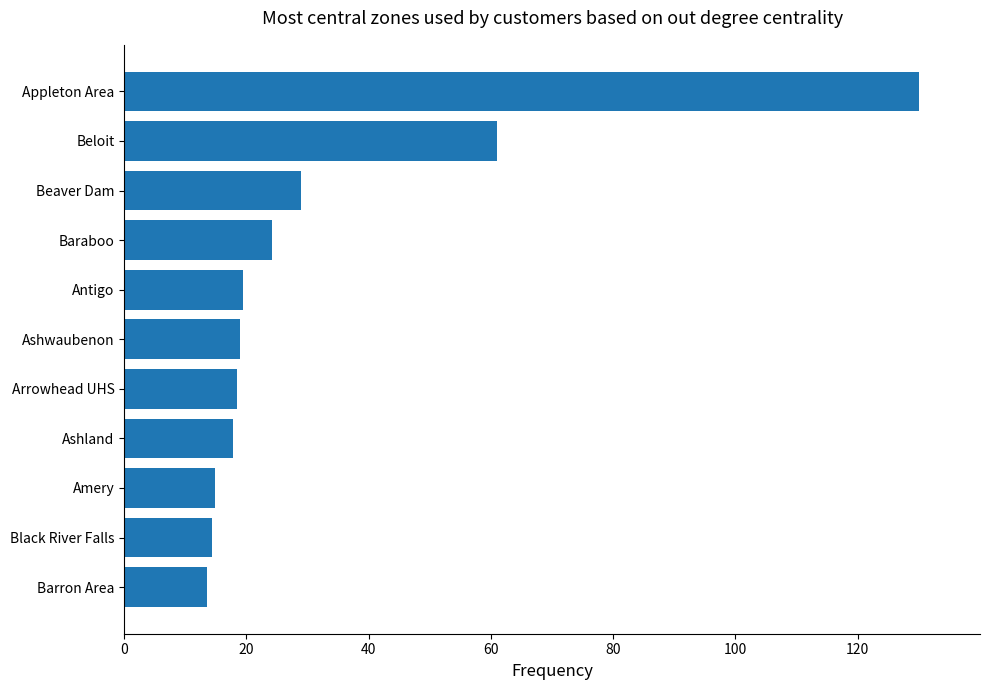

Read the value at Arrowhead UHS.

18.5